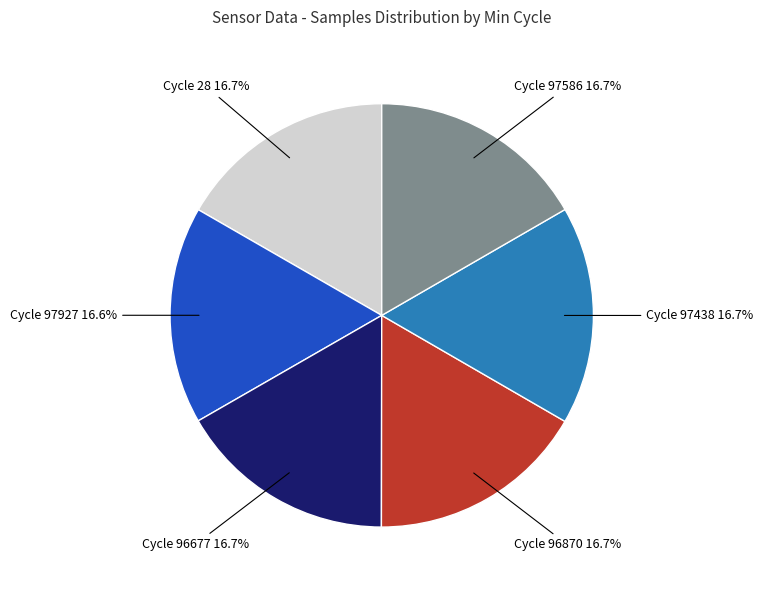

Does any single category account for the majority?

No